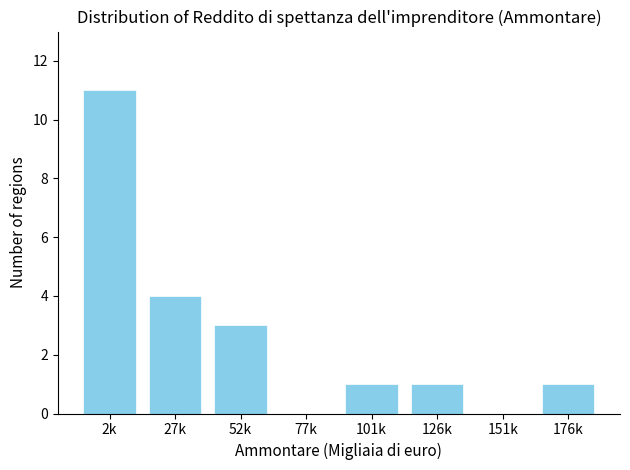

Reading left to right, extract all data points from this chart.

2k=11	27k=4	52k=3	77k=0	101k=1	126k=1	151k=0	176k=1